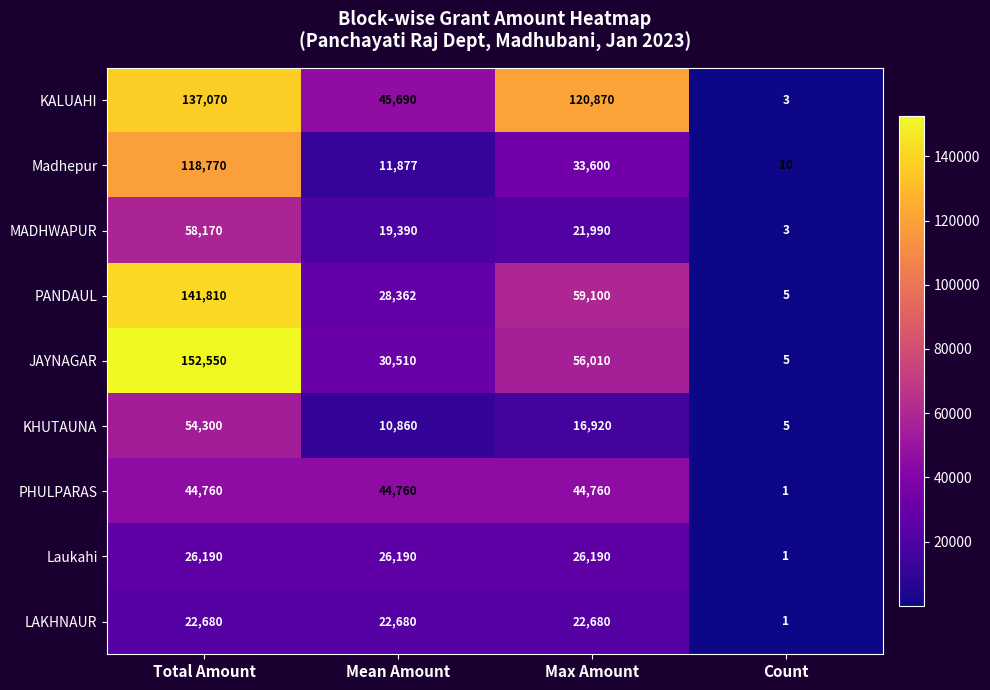

How many categories are shown in the chart?

4